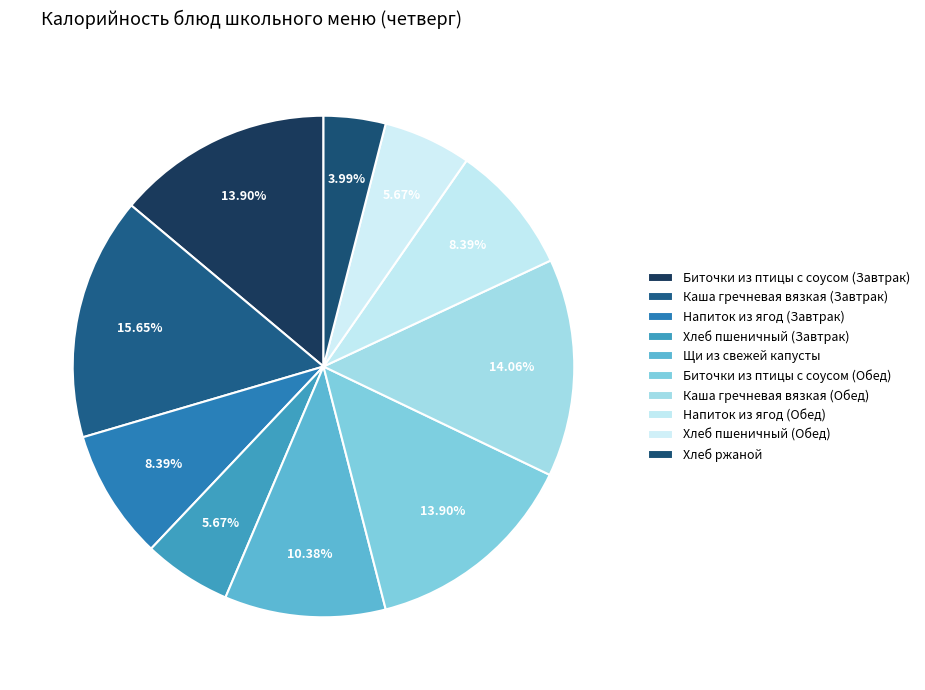

True or false: Напиток из ягод (Обед) accounts for 8% of the total.

True